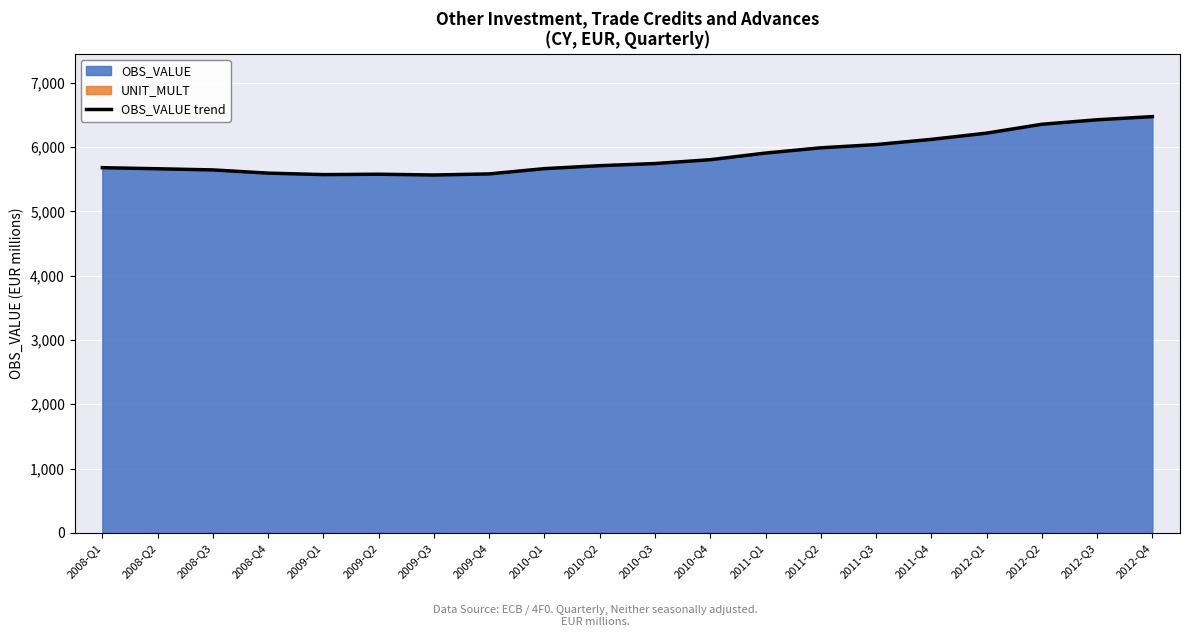

Where is the first local minimum?

2009-Q1